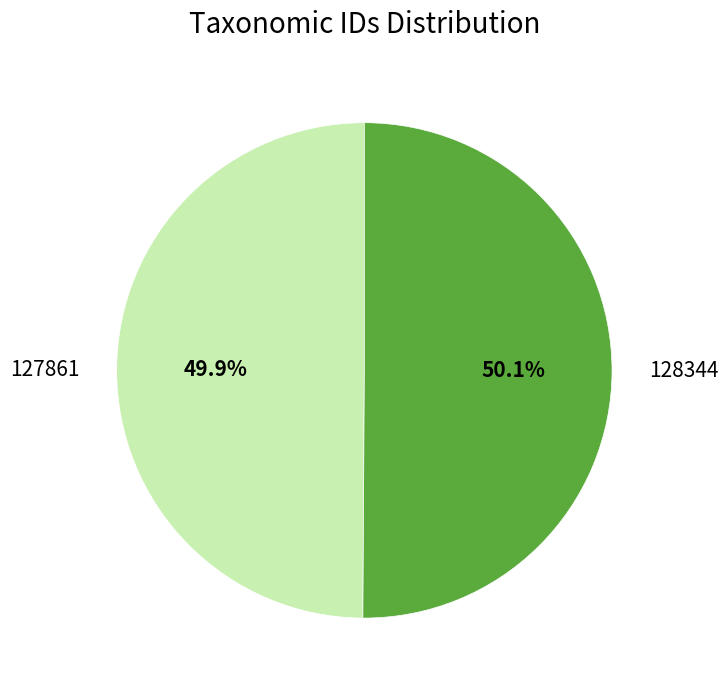

What is the ratio of the value at 127861 to the value at 128344?

1.0